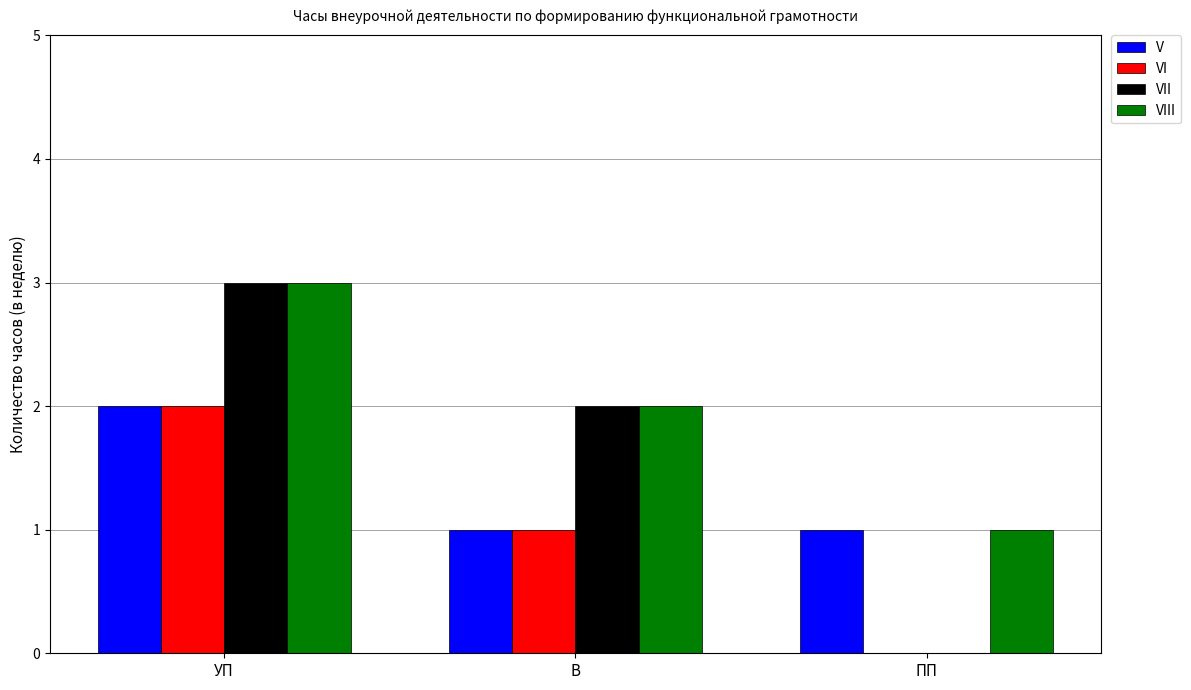

The VI series shows 1 at ПП. True or false?

False